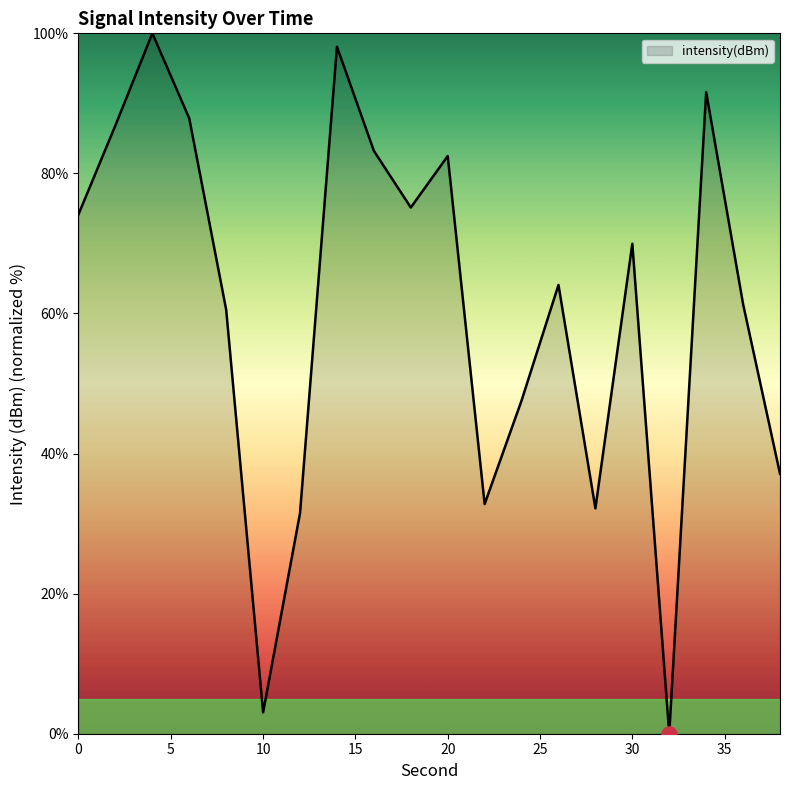

What is the maximum value shown in the chart?

100.0